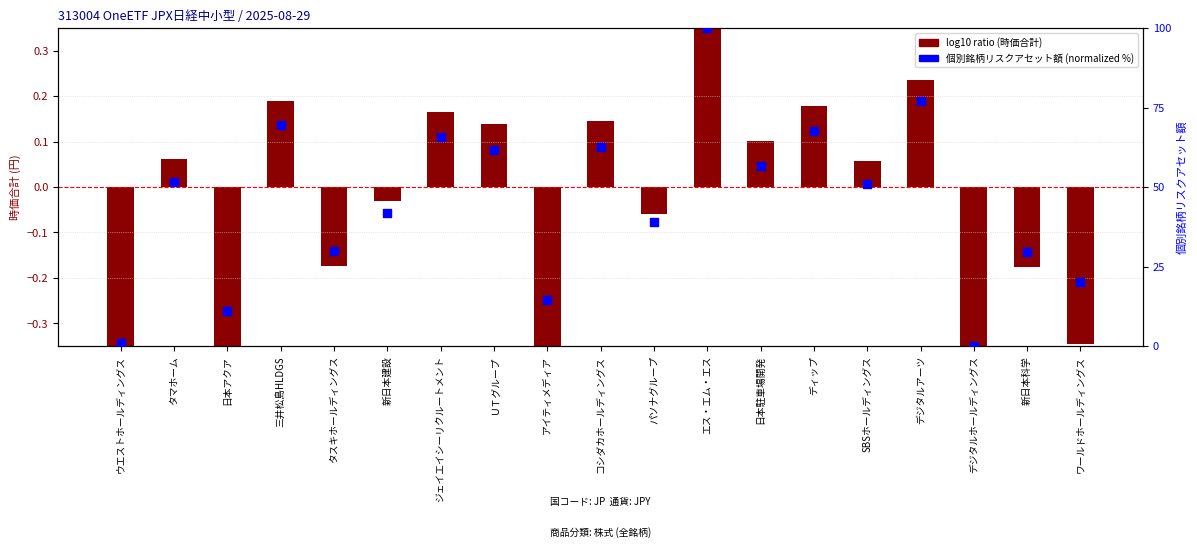

Is the value of log10 ratio (時価合計) at ウエストホールディングス greater than the value of 個別銘柄リスクアセット額 (normalized) at コシダカホールディングス?

No